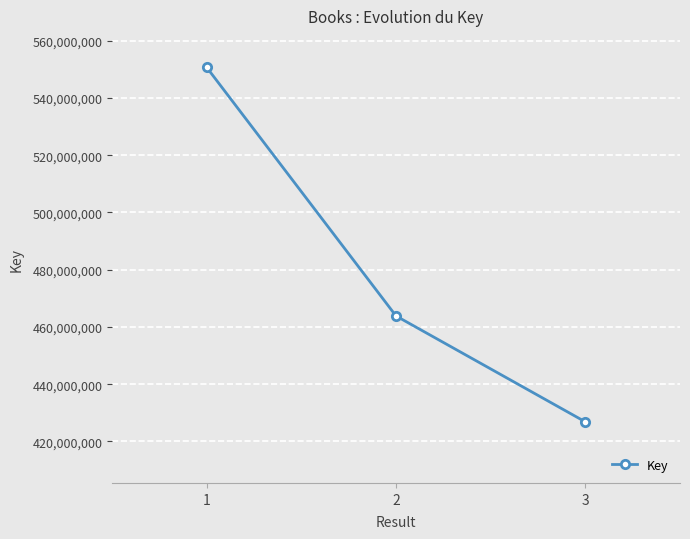

Where does the data first go above 463852775?

1